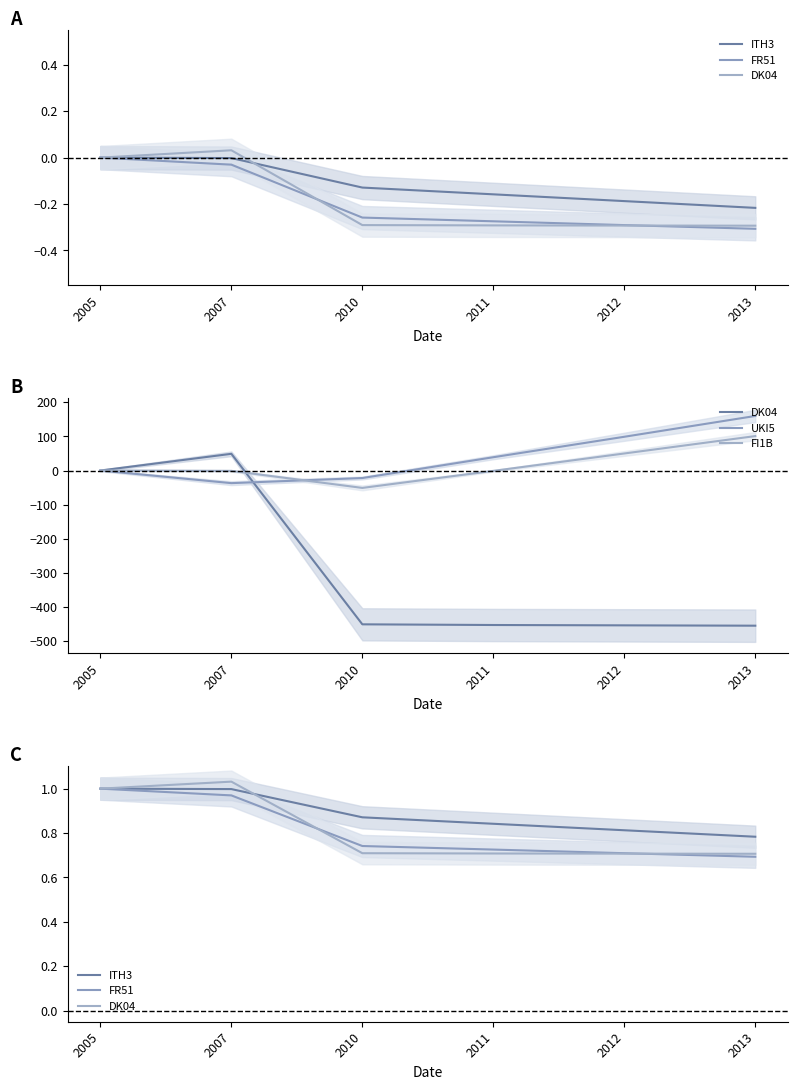

How many intersections are there between FI1B and DK04?

1